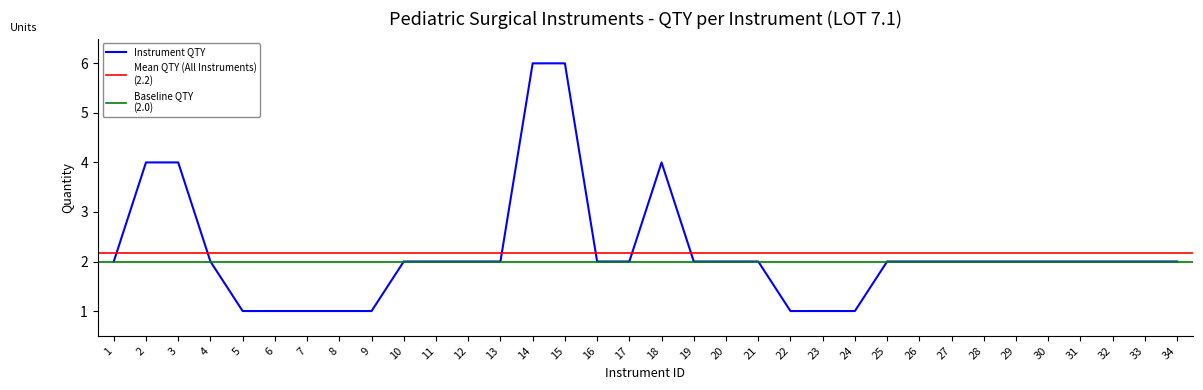

Count the values in the range 2 to 3.

21